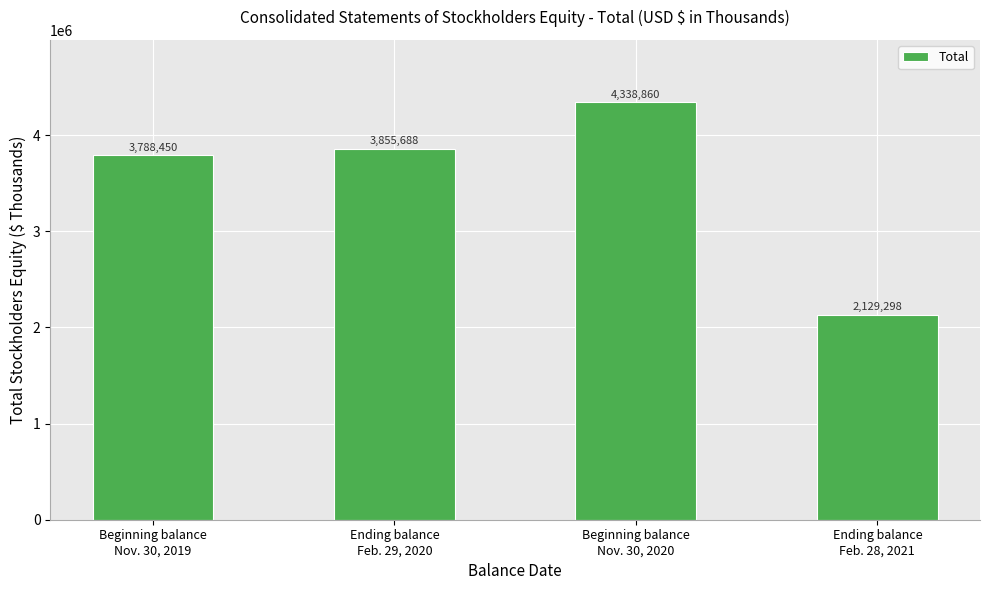

What position from the right is Ending balance
Feb. 28, 2021?

1